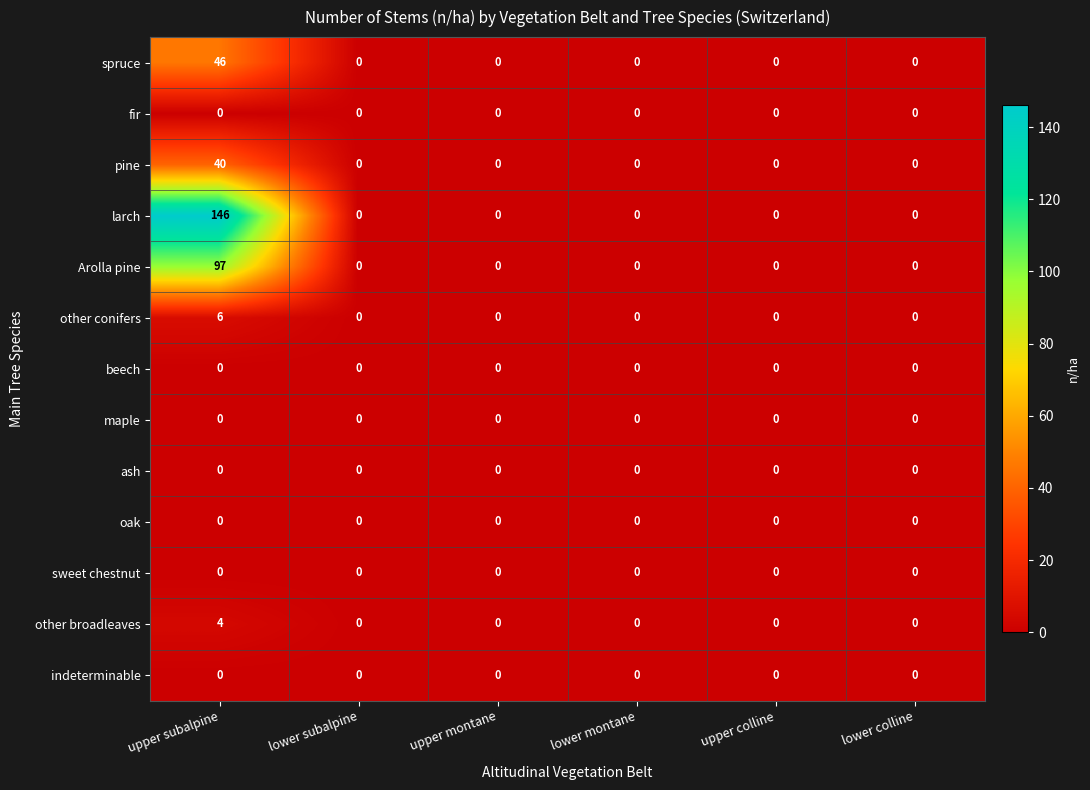

Between upper subalpine and lower montane, which series saw the biggest shift?

larch